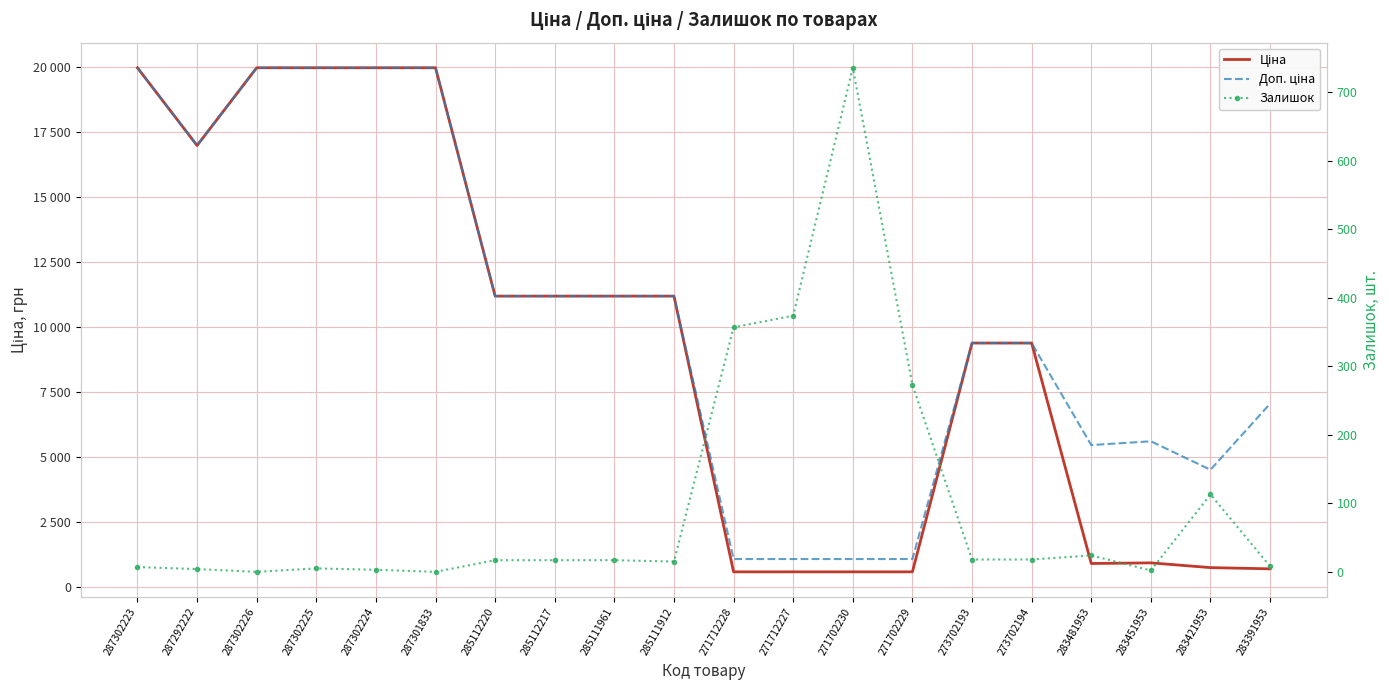

At how many categories does at least one series exceed 12422?

6